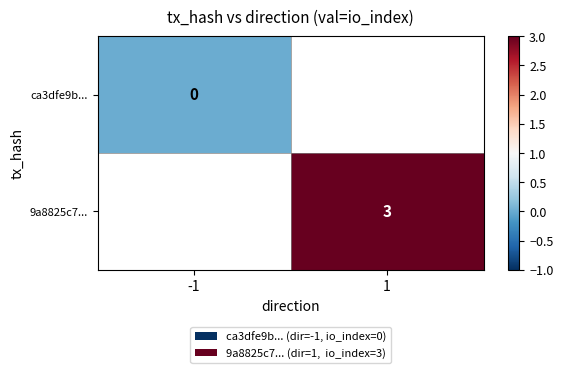

The value of 9a8825c7... at 1 is 2. True or false?

False